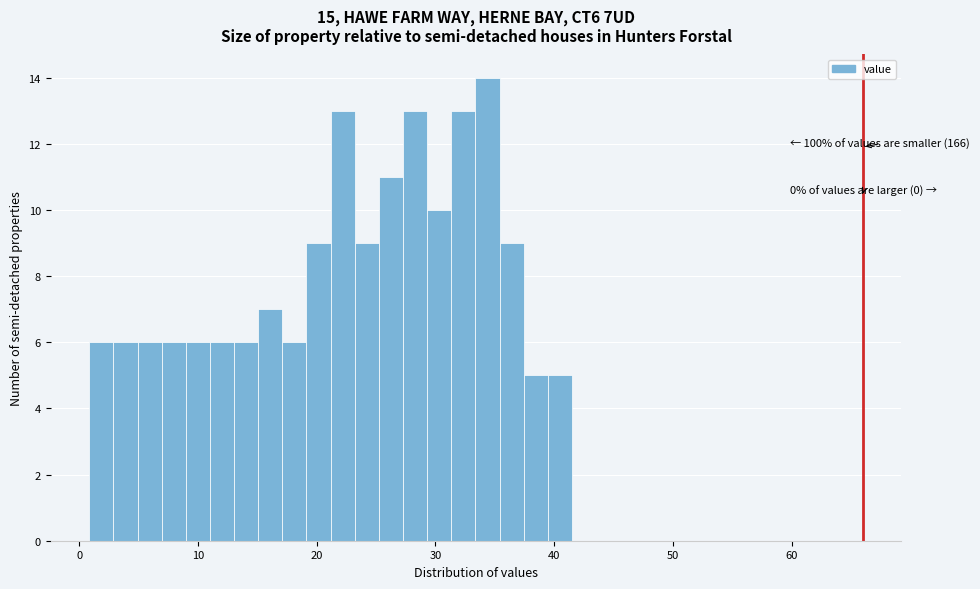

Read against the x-axis, roughly where is the centre of the tallest bar?

34